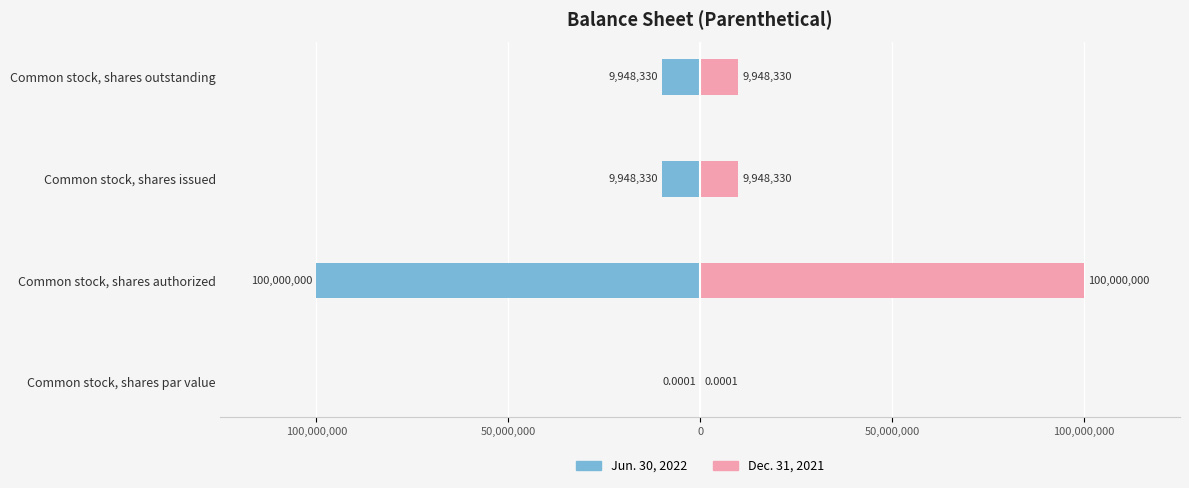

At Common stock, shares outstanding, list the series in order from largest to smallest.

Dec. 31, 2021, Jun. 30, 2022